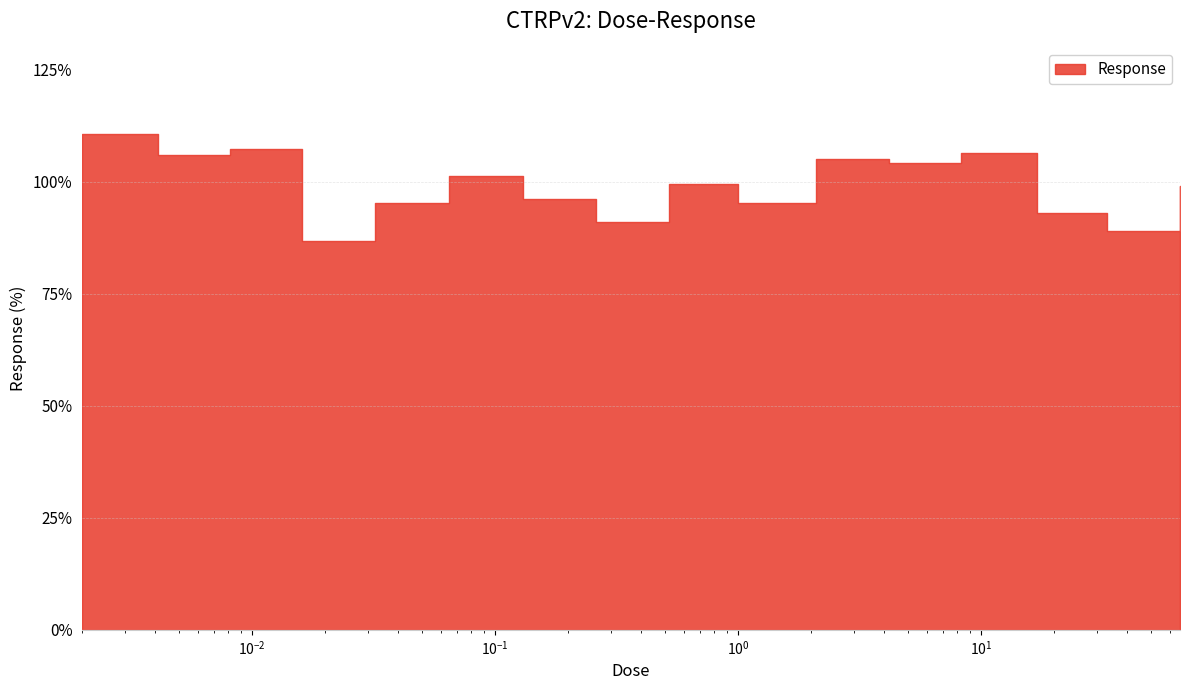

What is the maximum value shown in the chart?

110.7